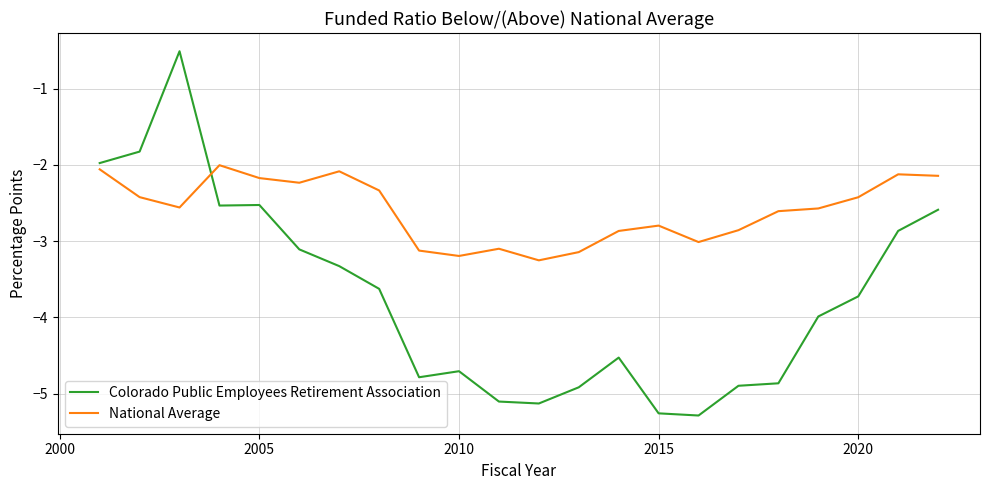

After their last crossing, which series has the higher values: Colorado Public Employees Retirement Association or National Average?

National Average